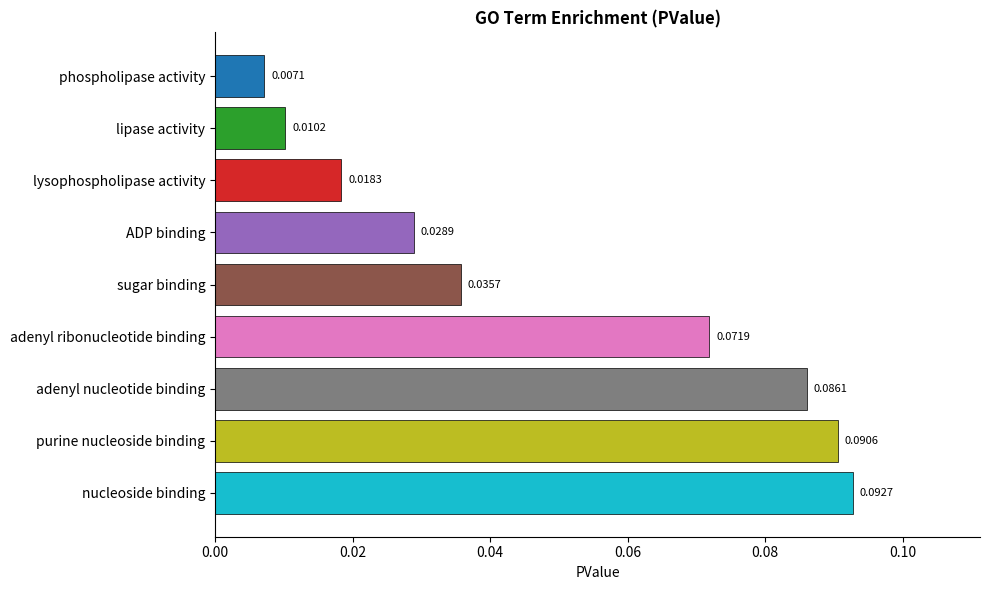

What is the sum of all values?

0.4